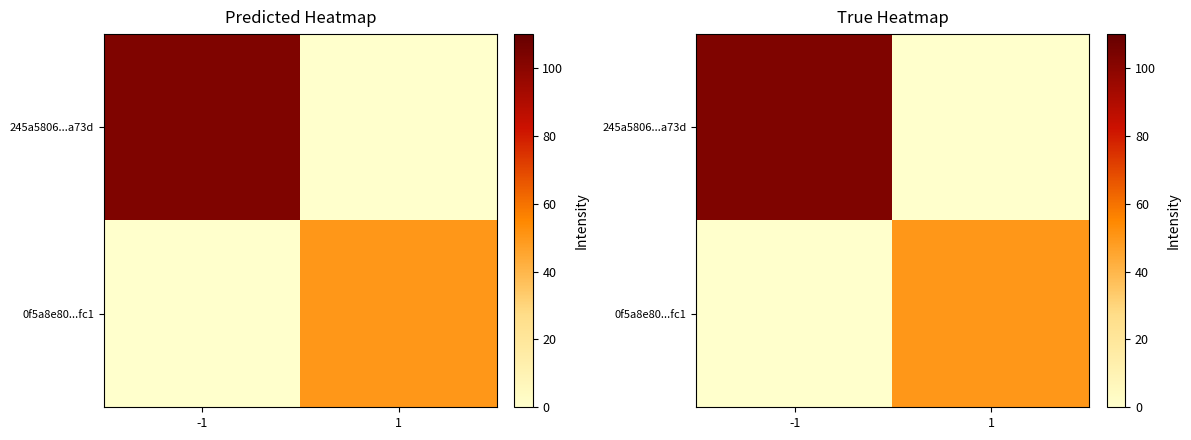

True or false: 245a5806...a73d has a value of 103 at -1.

True